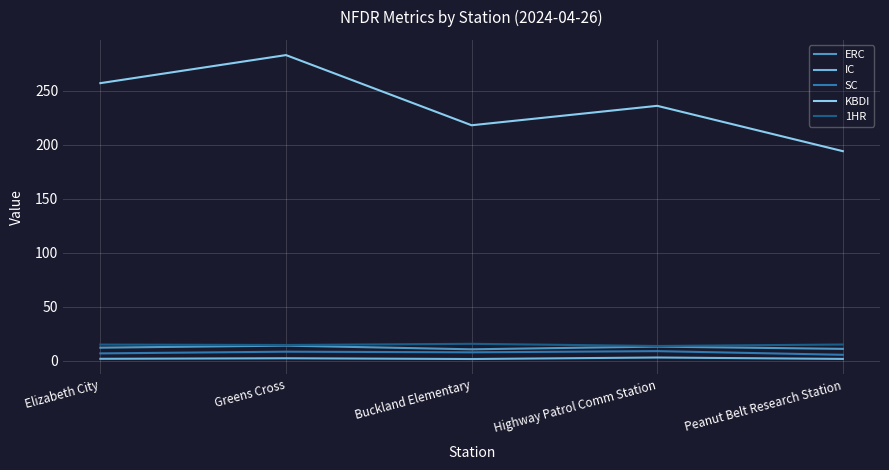

True or false: IC and KBDI intersect in this chart.

False